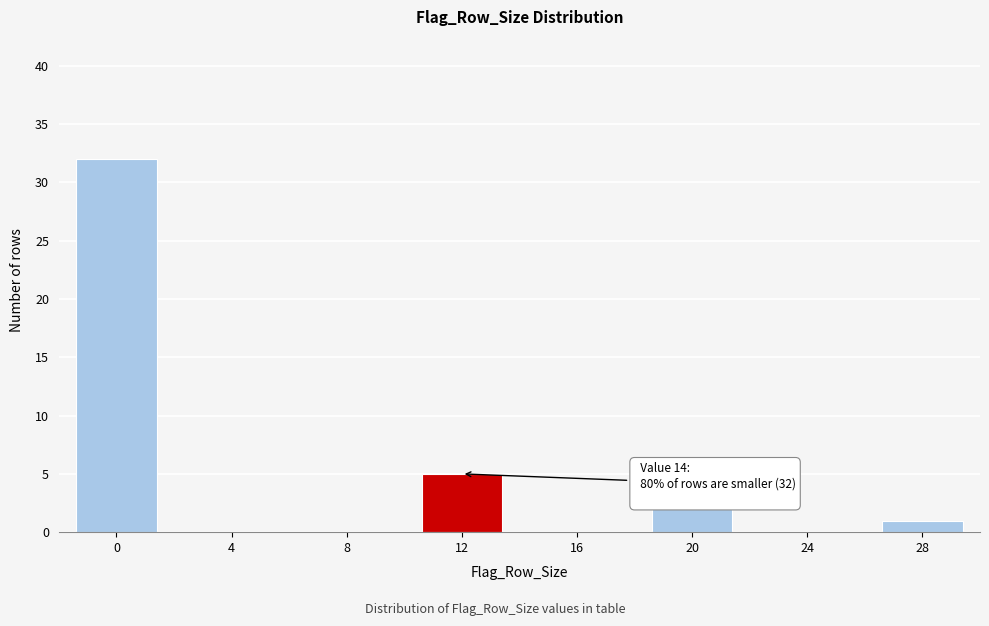

Reading right to left, what are all the values shown in this chart?

28=1	24=0	20=2	16=0	12=5	8=0	4=0	0=32